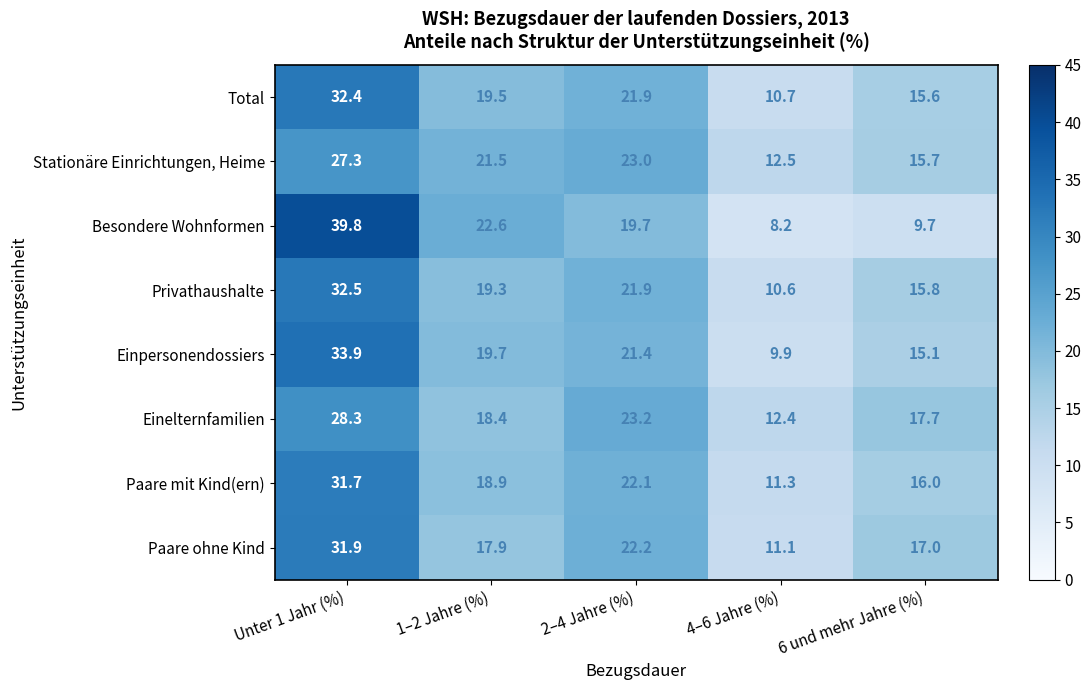

At which category is the sum across all series the highest?

Unter 1 Jahr (%)